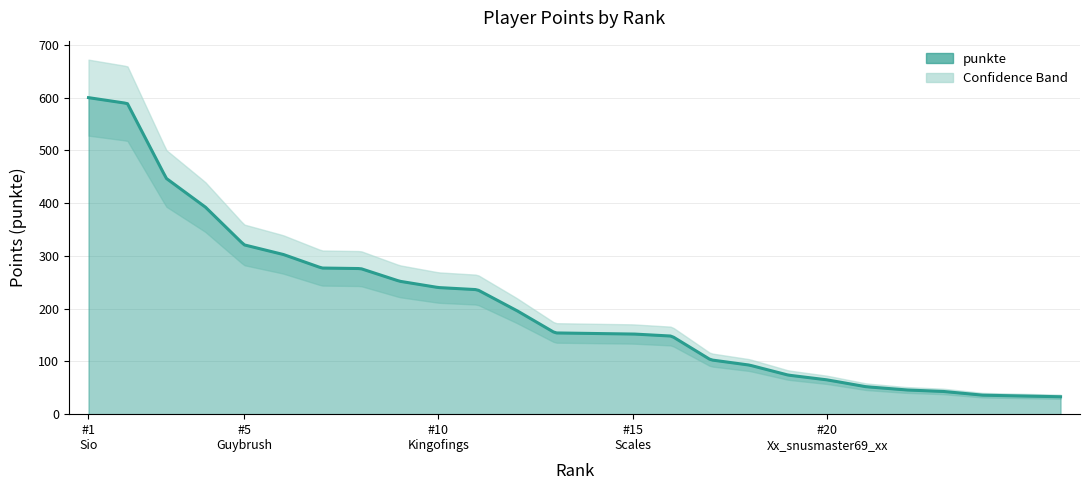

Is it true that the value at Khüny is 39?

False